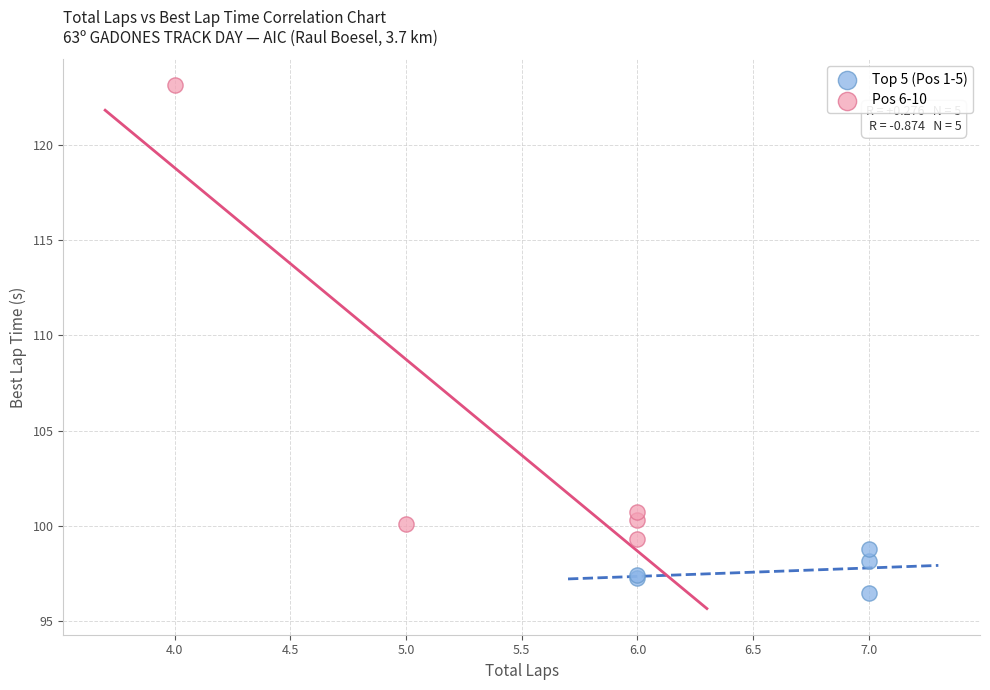

Which series contains the lowest Y value?

Top 5 (Pos 1-5)